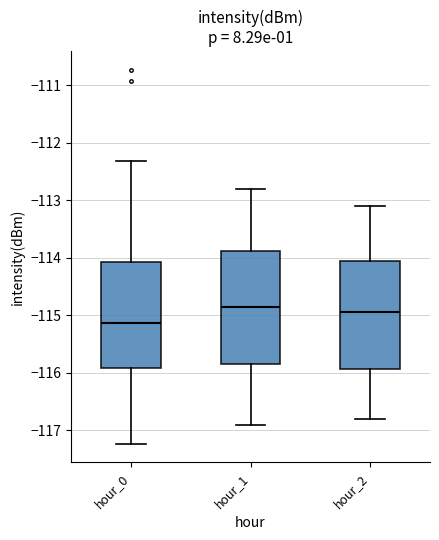

Reading left to right, read every box against the y-axis: the position of its median line, the range the box covers, and the ends of its whiskers. The values are not printed on the chart, so give them approximately, as read against the axis.

hour_0: median -115.1, box -115.9 to -114.1, whiskers -117.2 to -112.3
hour_1: median -114.8, box -115.8 to -113.9, whiskers -116.9 to -112.8
hour_2: median -114.9, box -115.9 to -114.0, whiskers -116.8 to -113.1